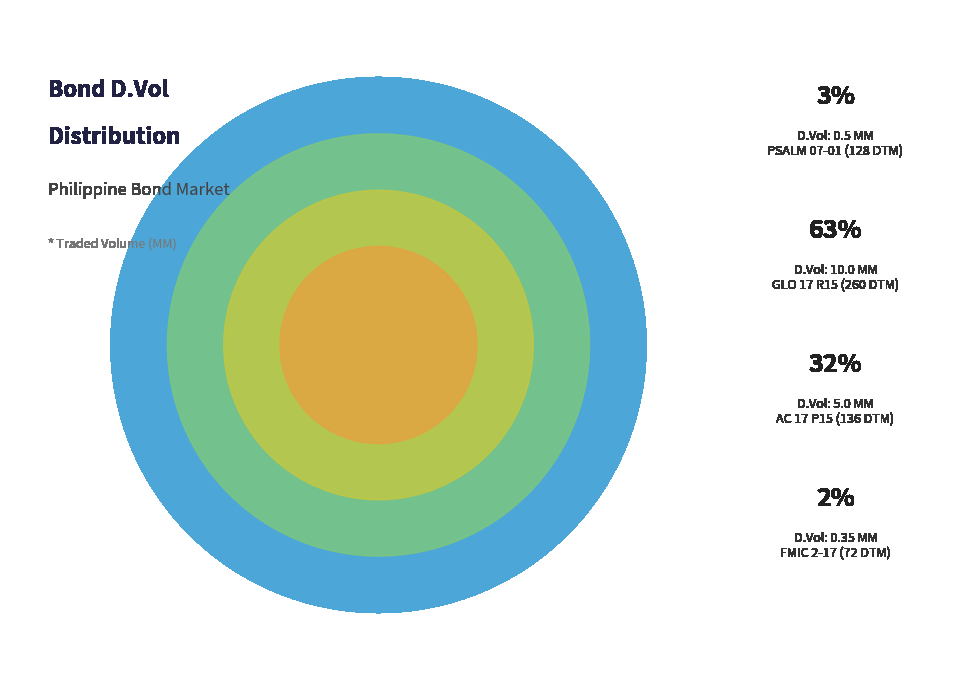

Which category has the smallest portion of the pie?

FMIC 2-17 (72 DTM)